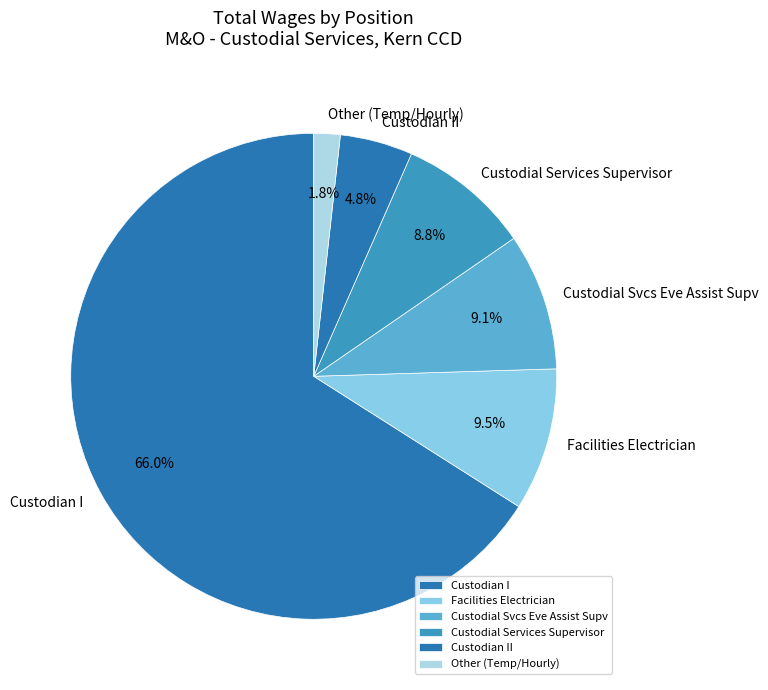

To the nearest percent, what is the difference between the largest and smallest slice percentages?

64%